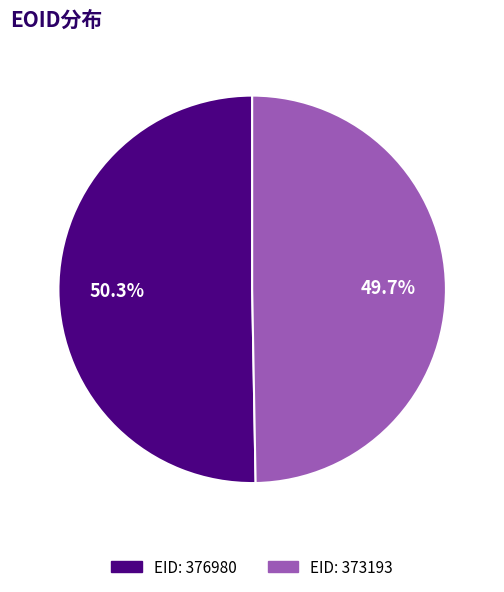

Does any single category account for the majority?

Yes